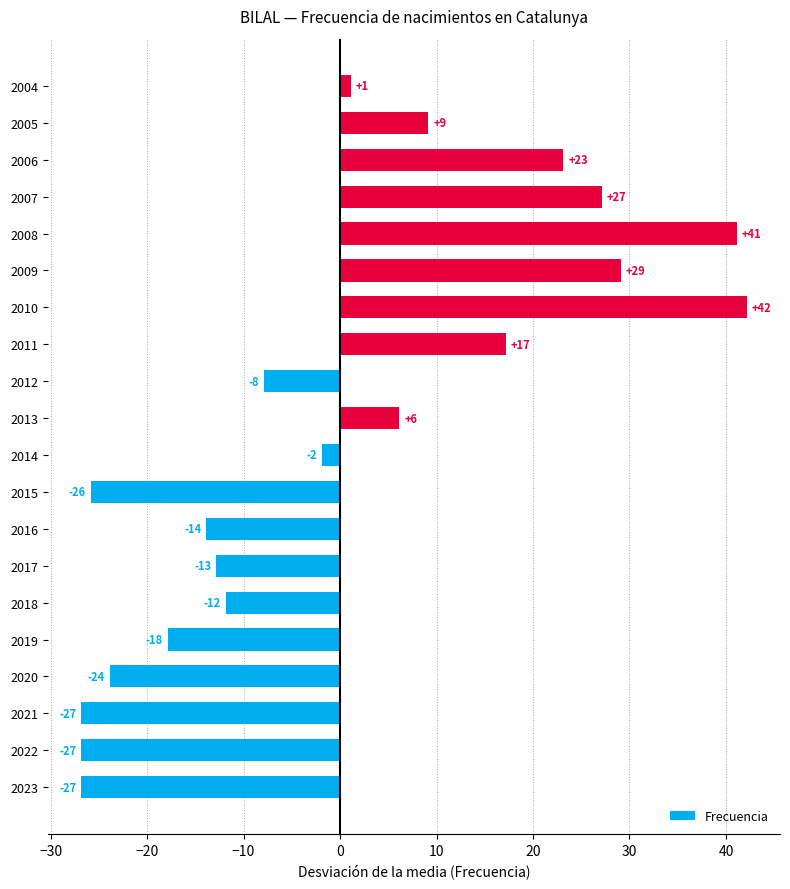

Does the chart contain any negative values?

Yes